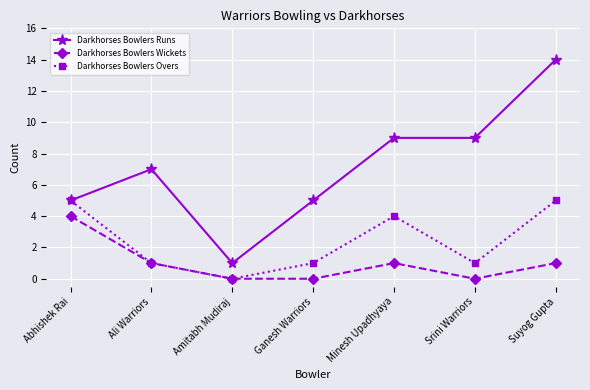

True or false: Darkhorses Bowlers Wickets and Darkhorses Bowlers Runs intersect in this chart.

False